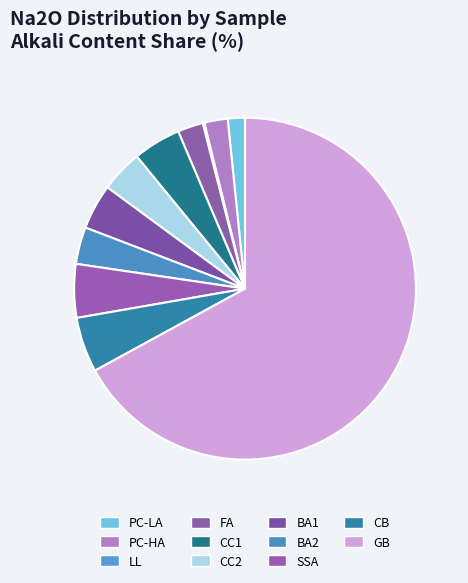

Does any single category account for the majority?

Yes